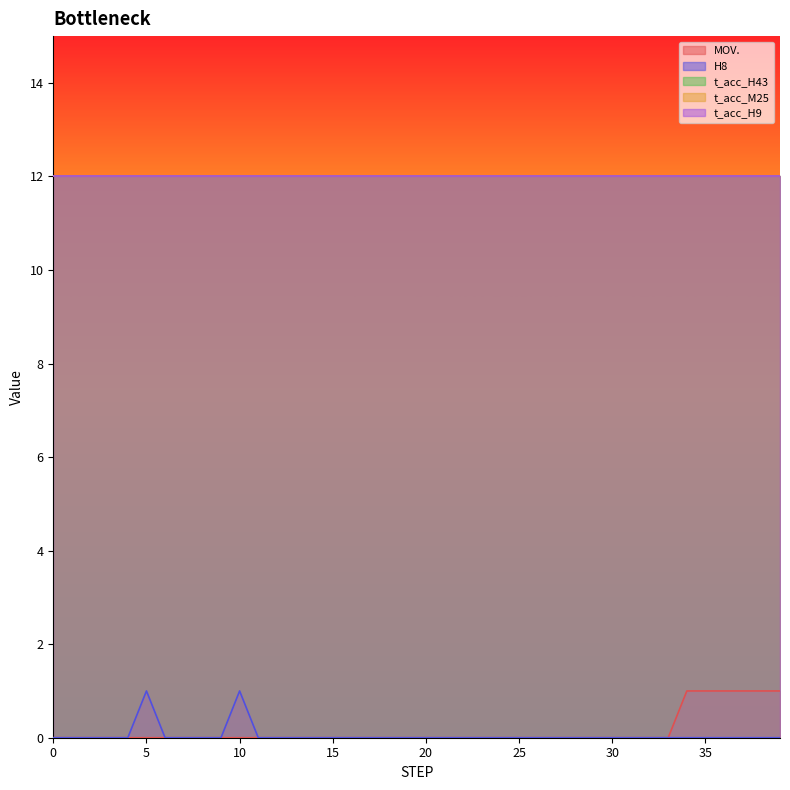

What is the total value across all series at 7?

36